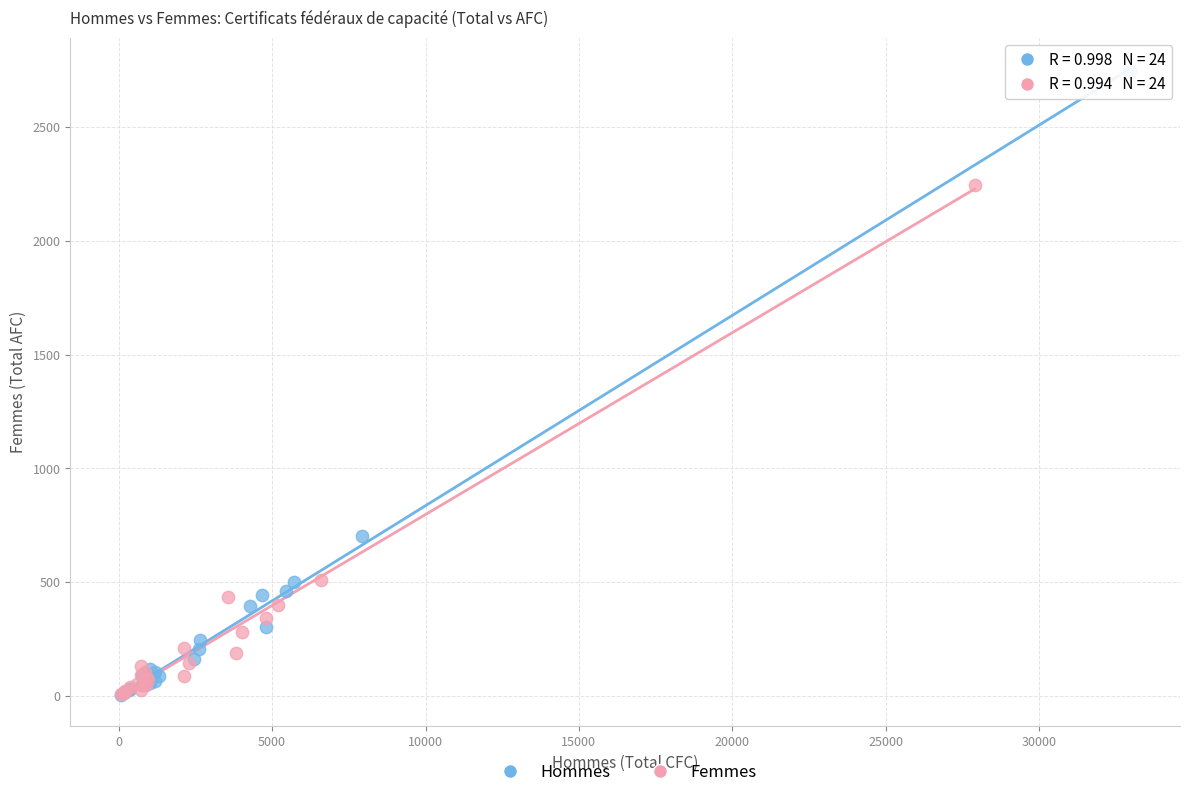

Which series has the largest Y range (max minus min)?

Hommes